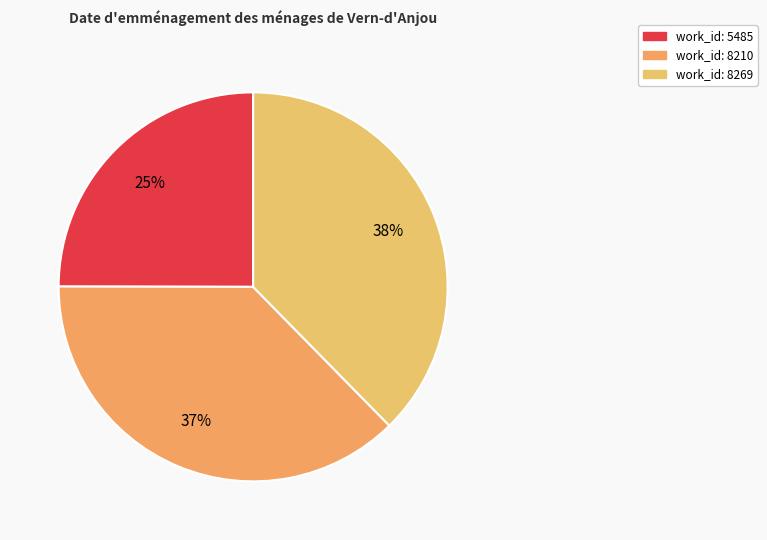

The work_id: 8210 slice represents 22% of the pie. True or false?

False